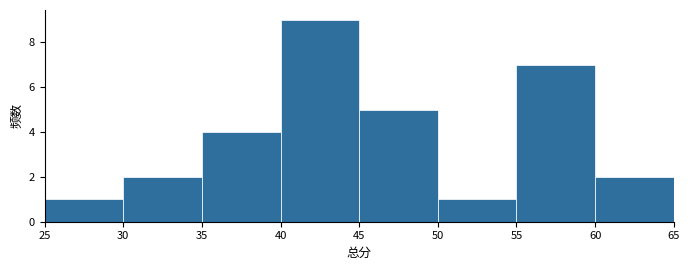

Reading left to right, transcribe this chart: for each bar, give the range it covers on the x-axis and its height. The values are not printed on the chart, so give them approximately, as read against the axis.

25 to 30: 1
30 to 35: 2
35 to 40: 4
40 to 45: 9
45 to 50: 5
50 to 55: 1
55 to 60: 7
60 to 65: 2